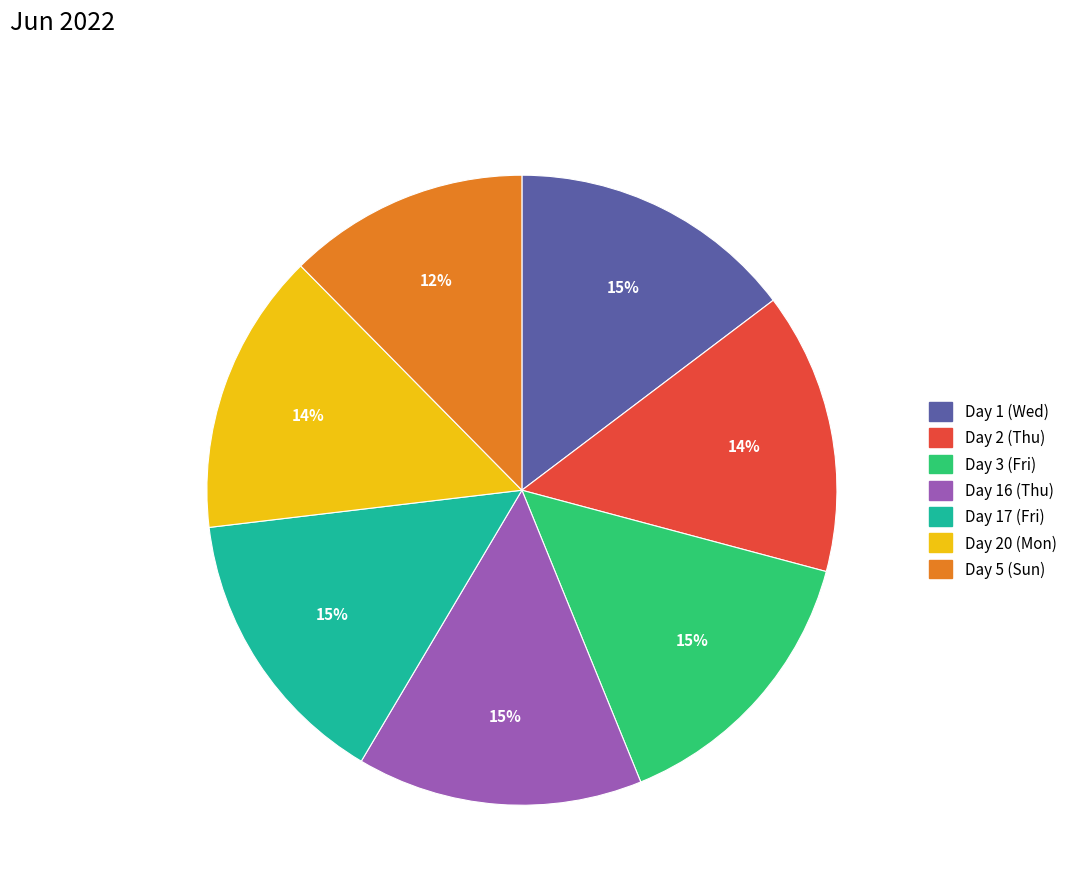

What is the smallest slice in the pie chart?

Day 5 (Sun)